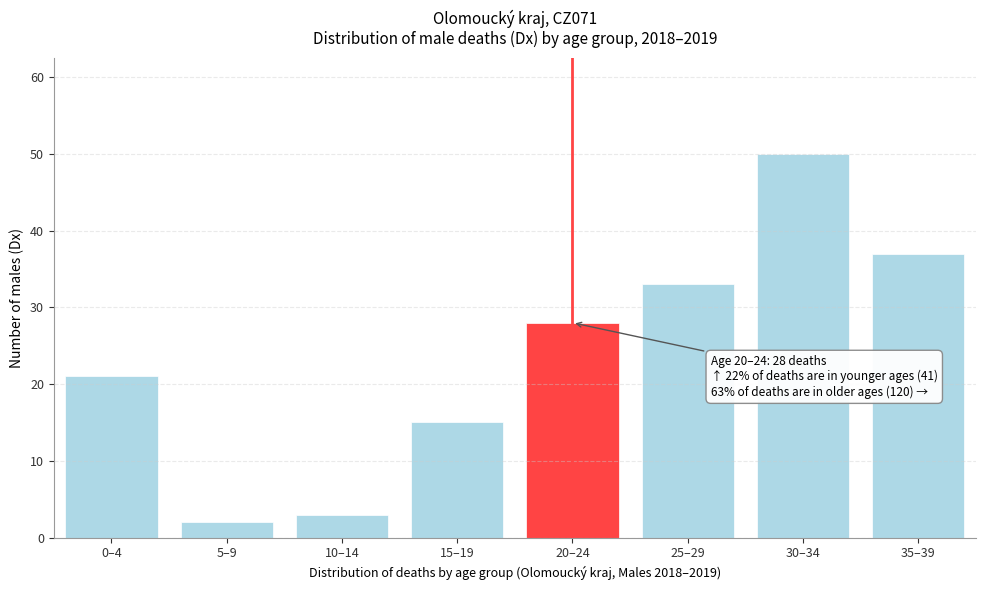

Reading left to right, what are all the values shown in this chart?

0–4=21	5–9=2	10–14=3	15–19=15	20–24=28	25–29=33	30–34=50	35–39=37